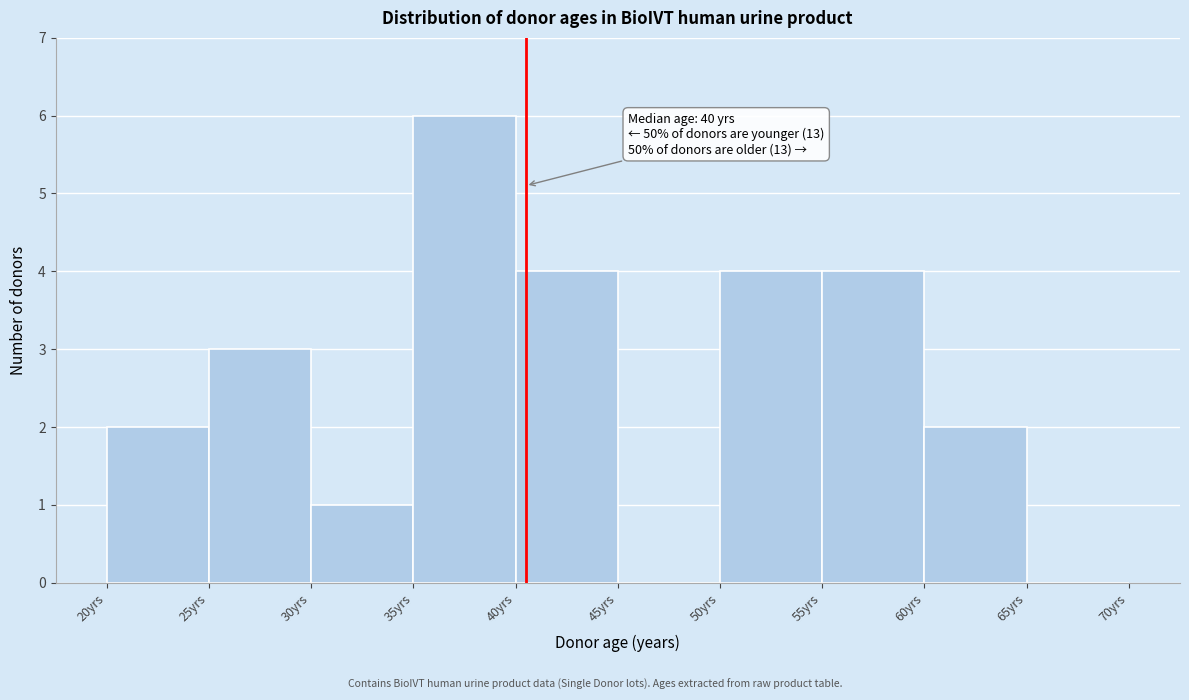

Over which range of the x-axis is the bar tallest?

35 to 40